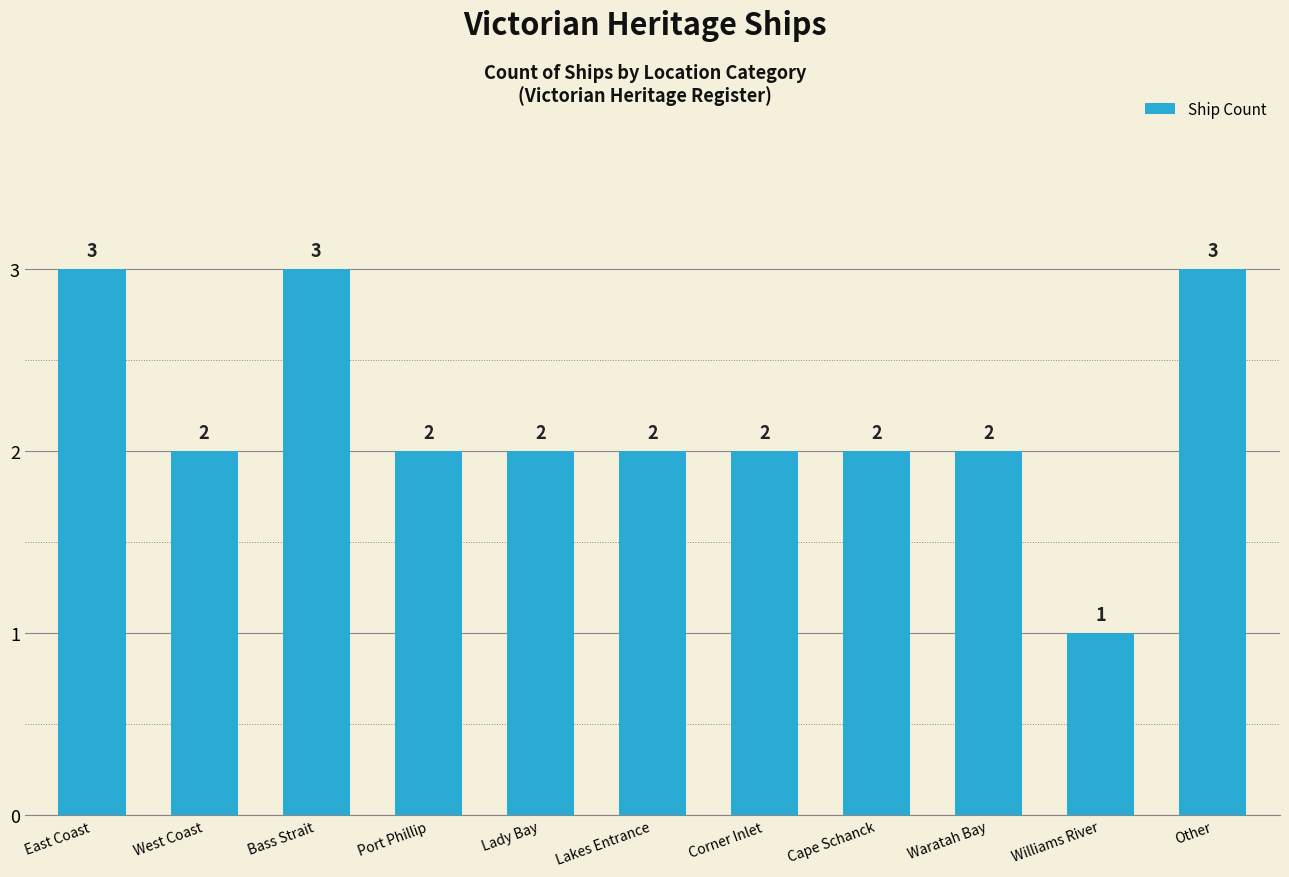

Reading left to right, extract all data points from this chart.

3	2	3	2	2	2	2	2	2	1	3